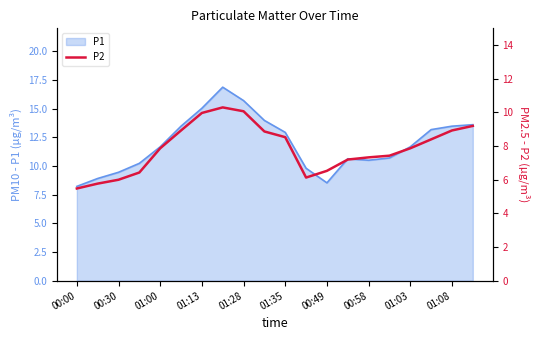

At which label does P1 first exceed 11?

01:00